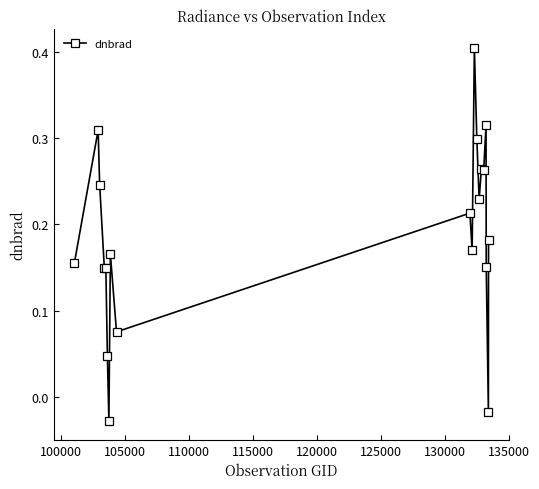

True or false: the data has more than 0 interior local peaks.

True